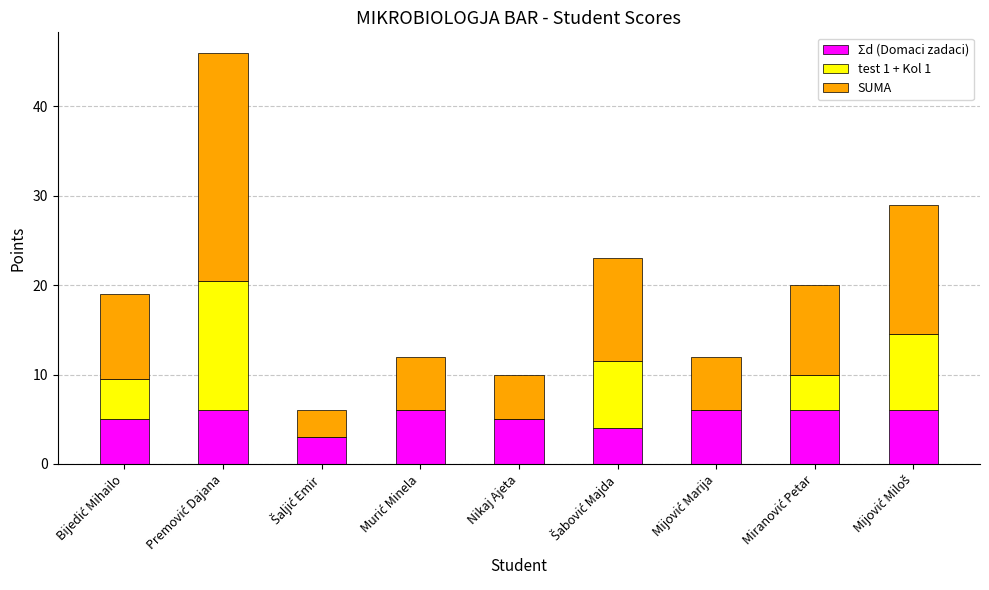

What is the total value across all series at Nikaj Ajeta?

10.0